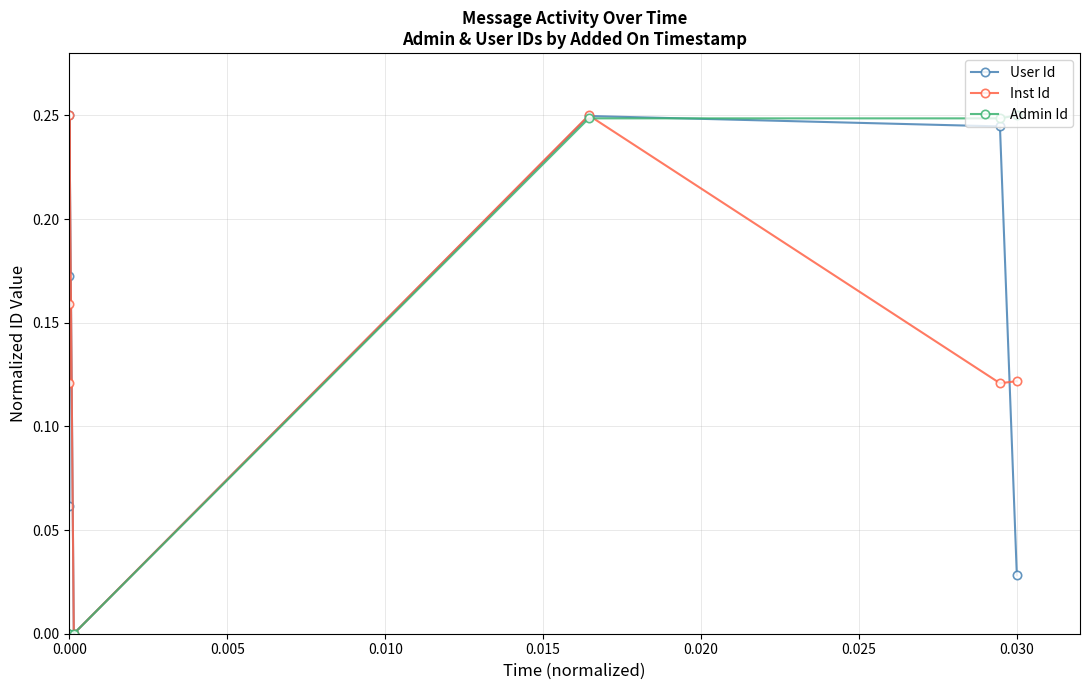

How many values in the Admin Id series exceed 0?

3